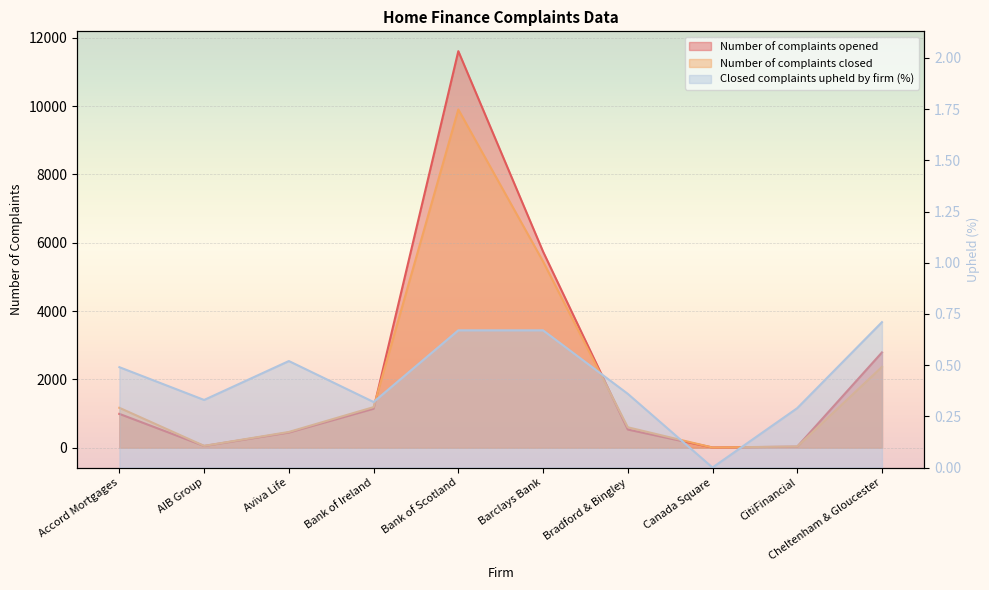

How many distinct data groups are displayed?

3